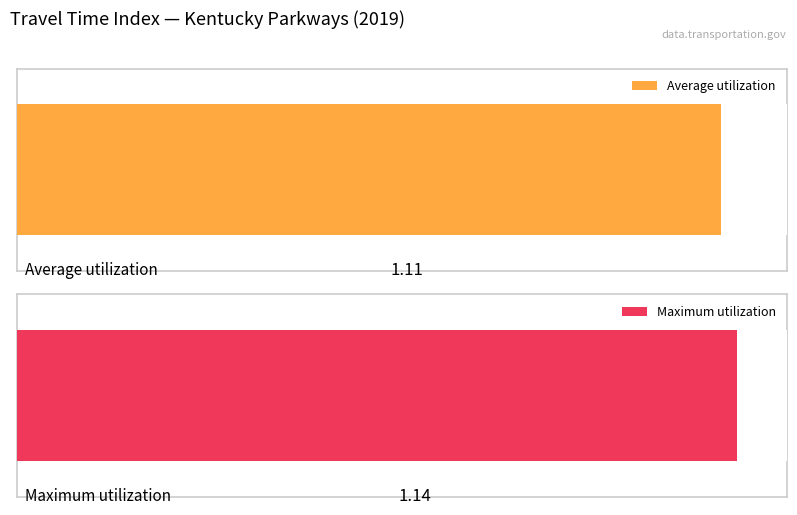

Is the value of Average utilization at AUDUBON PARKWAY (121+04873) greater than the value of Maximum utilization at BLUE GRASS PKY (121-04880)?

No